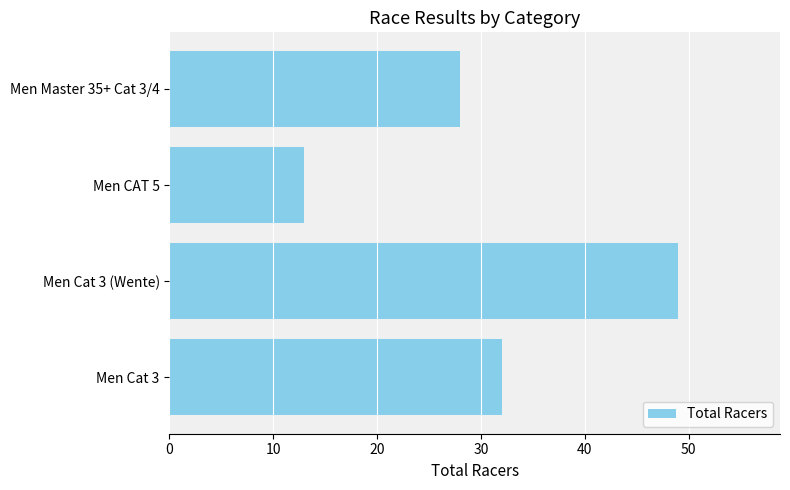

What is the maximum value shown in the chart?

49